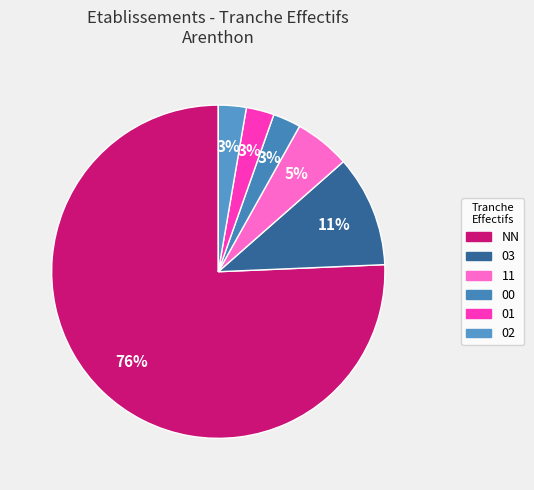

Which slice is the largest?

NN